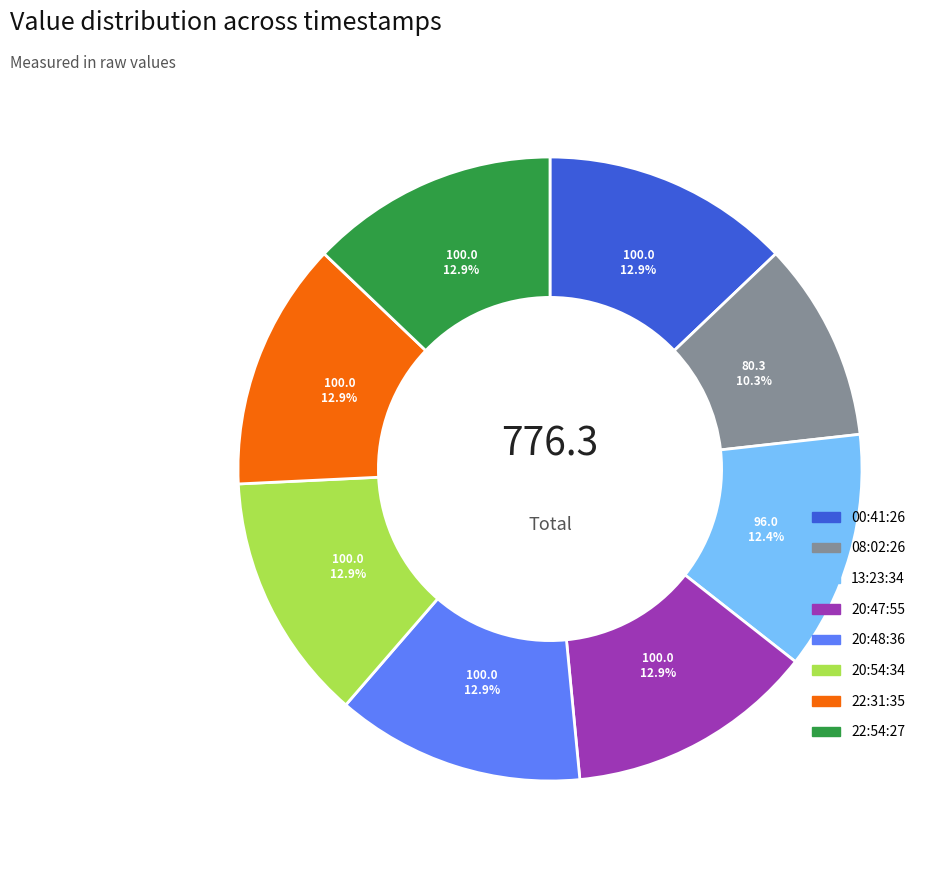

What is the ratio of the value at 22:31:35 to the value at 13:23:34?

1.0